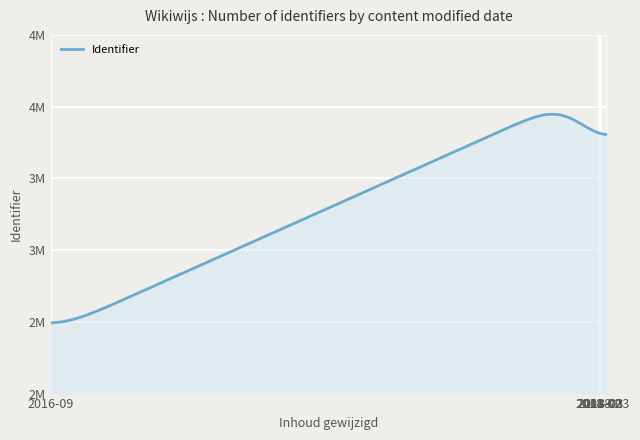

Which label corresponds to the largest value in the chart?

2018-03-01